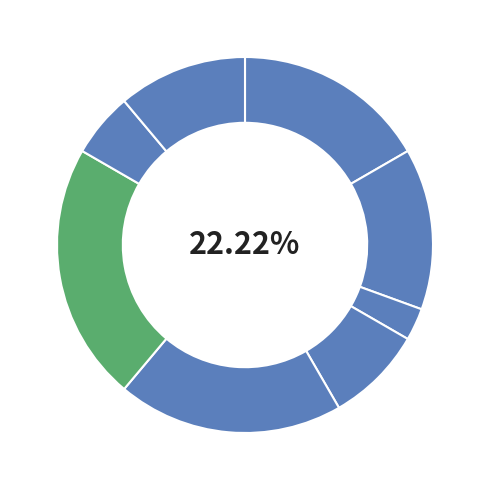

Which has a higher value, Начальник or Ректор?

Ректор